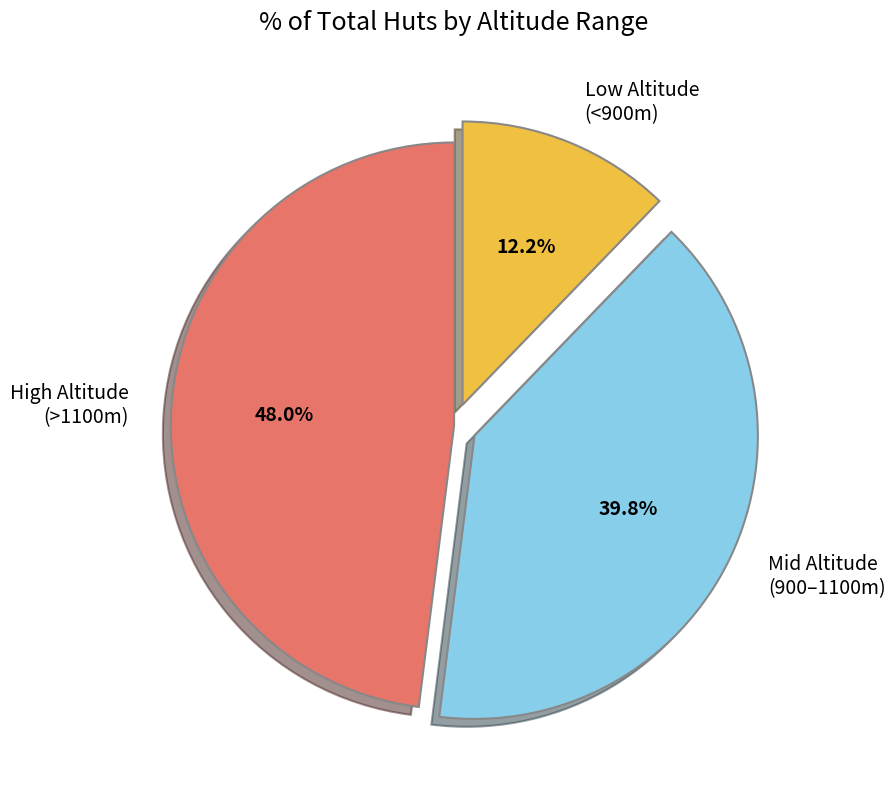

Count the number of slices in the pie.

3